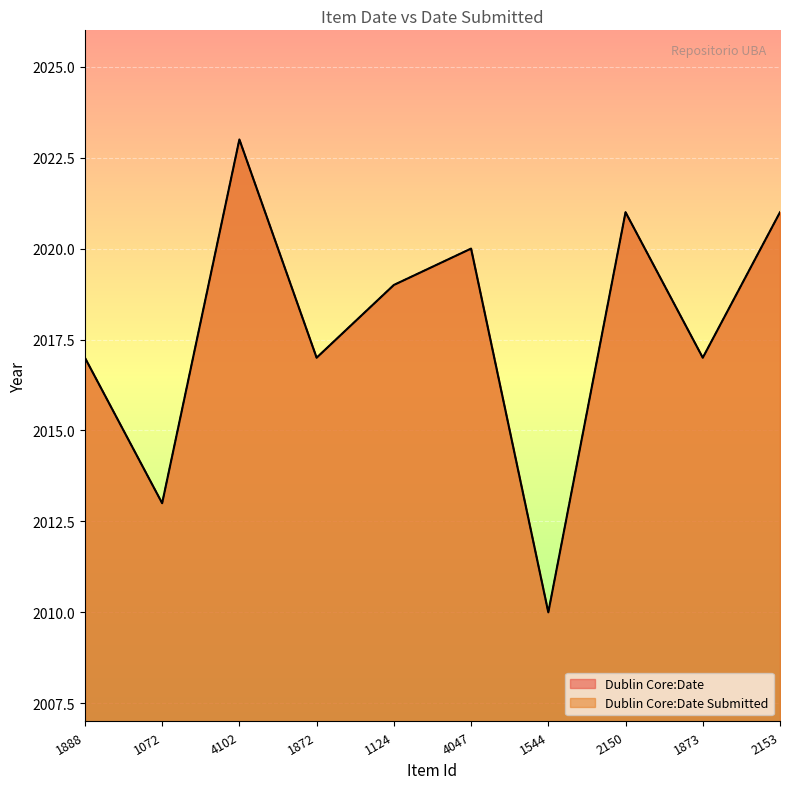

How many distinct data groups are displayed?

2